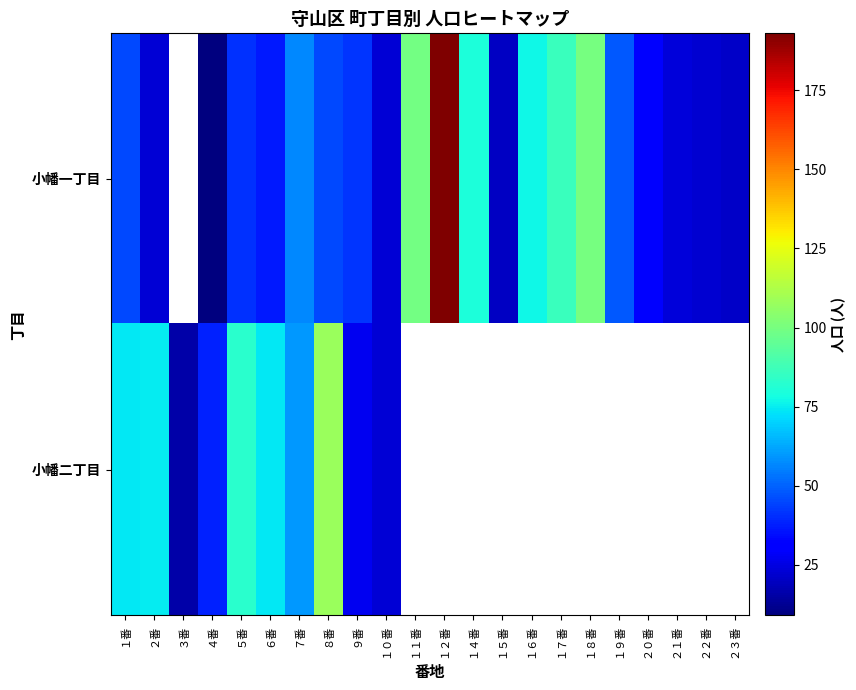

Is it true that 小幡二丁目 equals 83.0 at ５番?

True